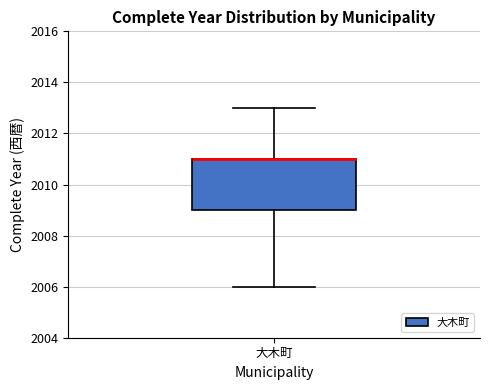

Transcribe this box plot: give where the median line is, the range the box spans, and where the two whiskers end, as read against the y-axis. The values are not printed on the chart, so give them approximately, as read against the axis.

median 2011 (drawn on the box's upper edge), box 2009 to 2011, whiskers 2006 to 2013